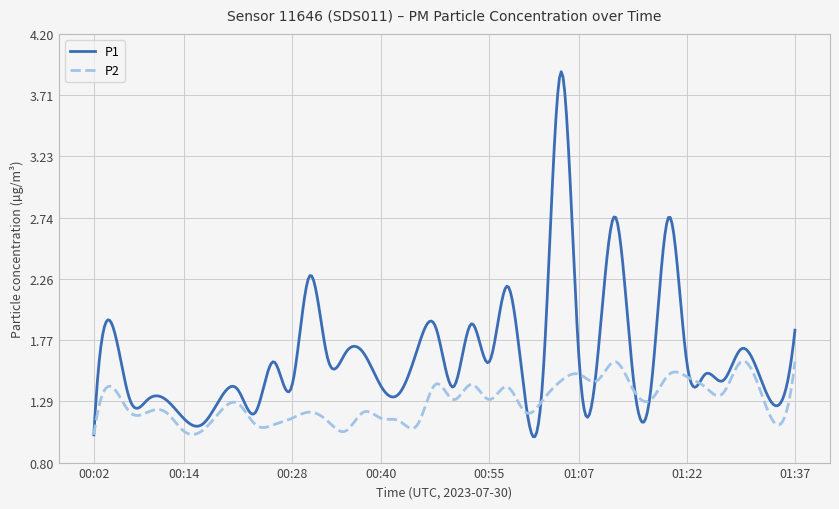

What is the difference between the maximum and minimum values in the P2 series?

0.6